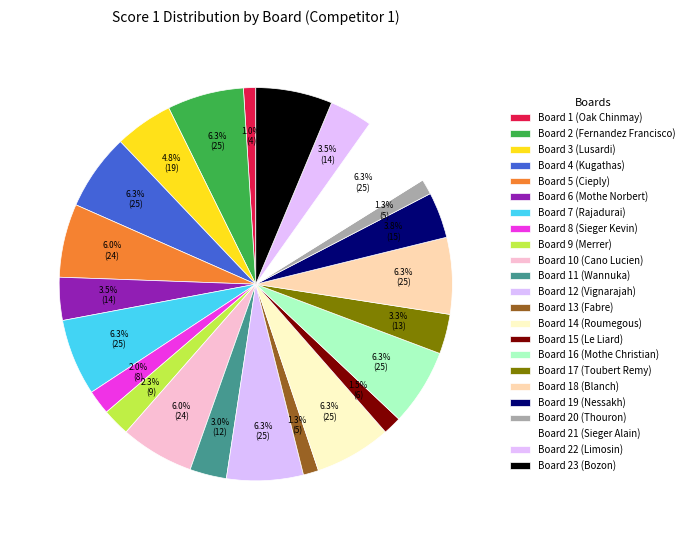

What percentage is the Board 3 (Lusardi) slice, to the nearest percent?

5%